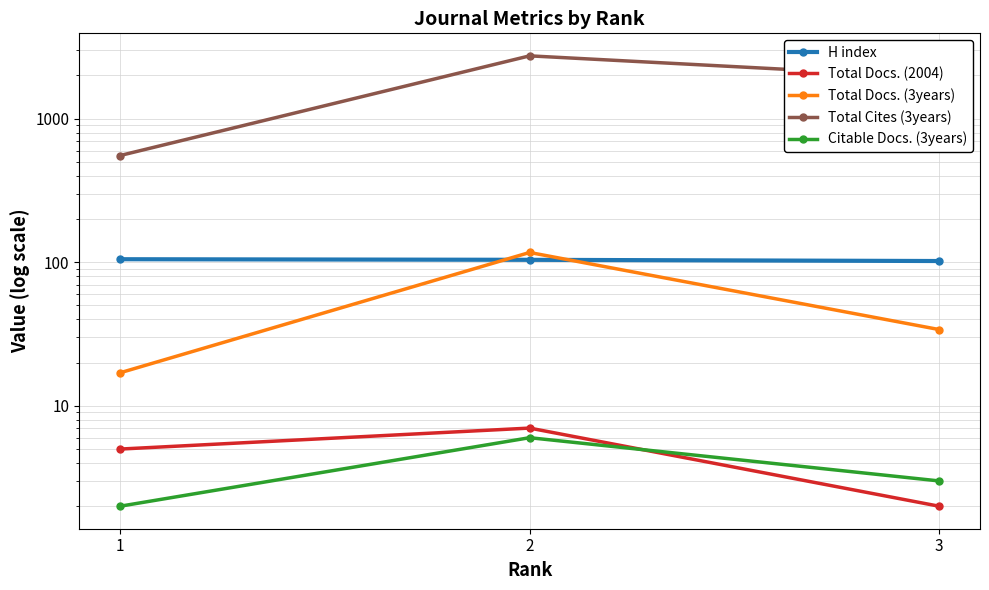

True or false: Total Docs. (3years) has a value of 34 at 3.

True